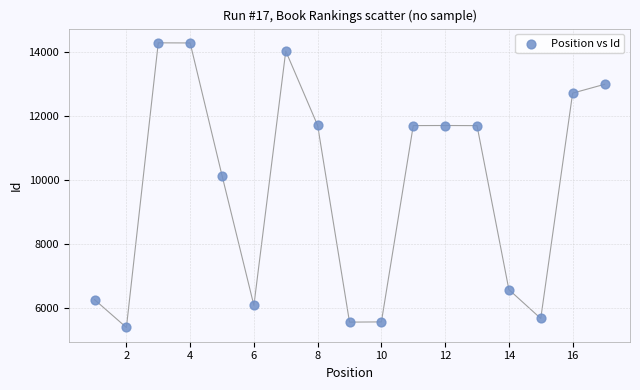

What is the range of X values (max minus min)?

16